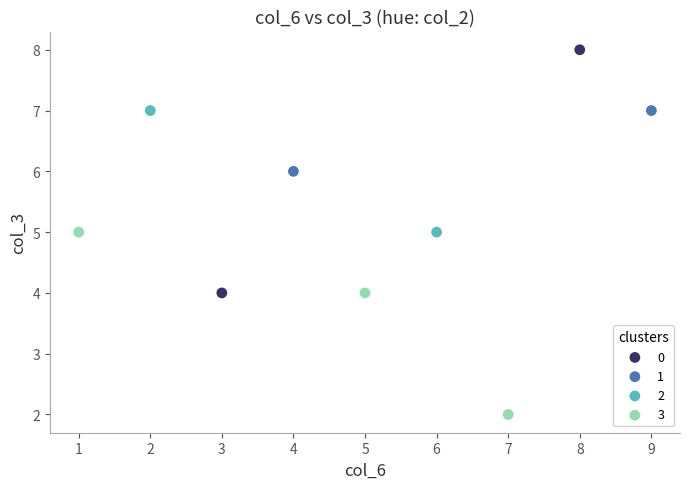

Which series contains the highest Y value?

0